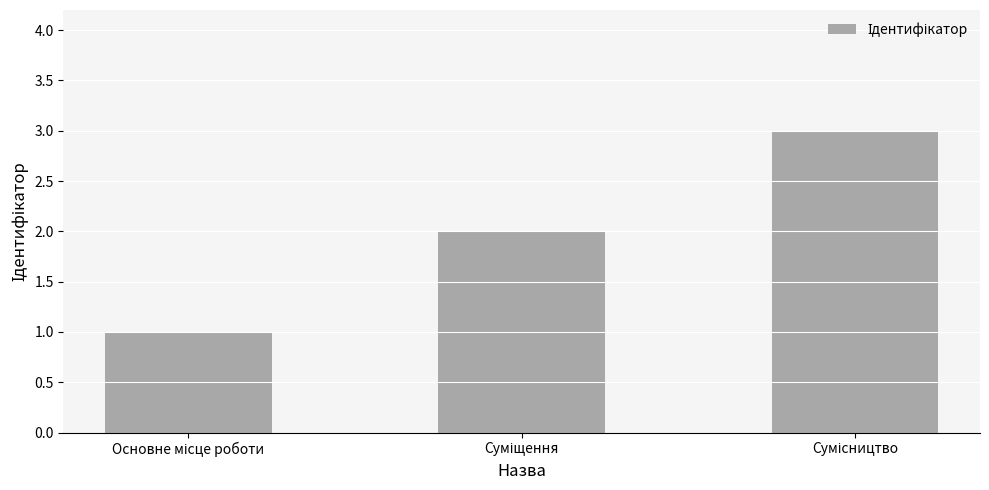

What is the greatest value displayed?

3